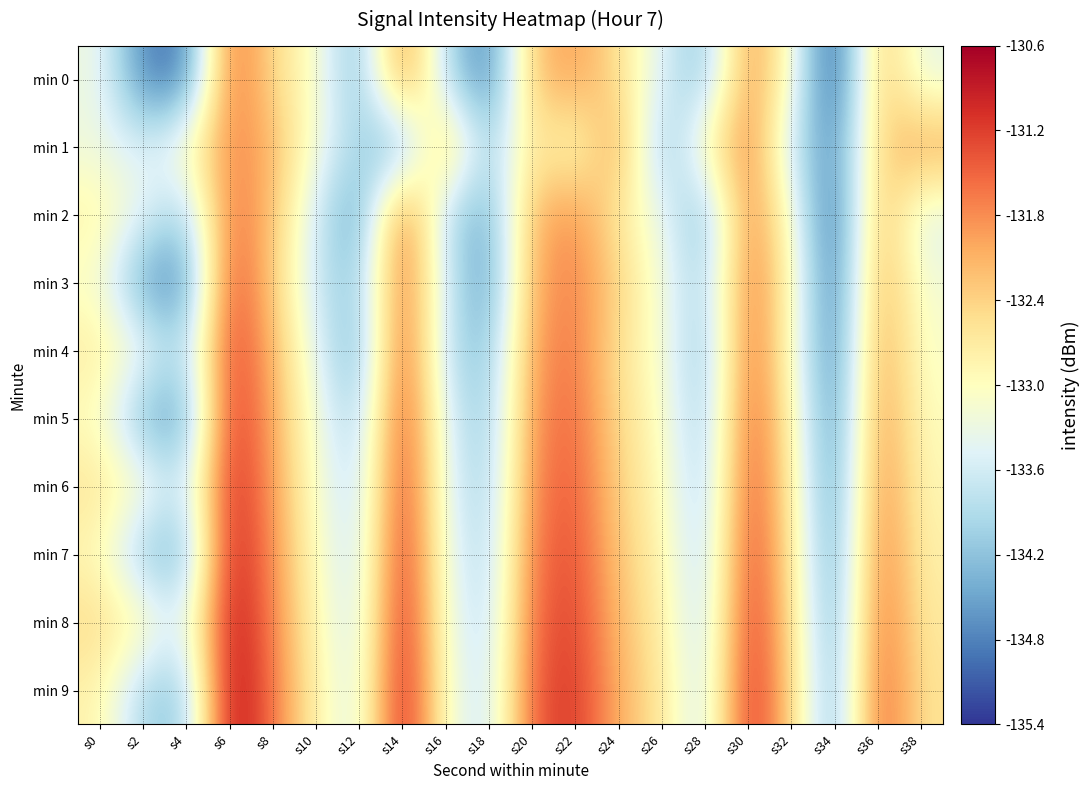

What is the difference between the highest and lowest values at s8?

0.9